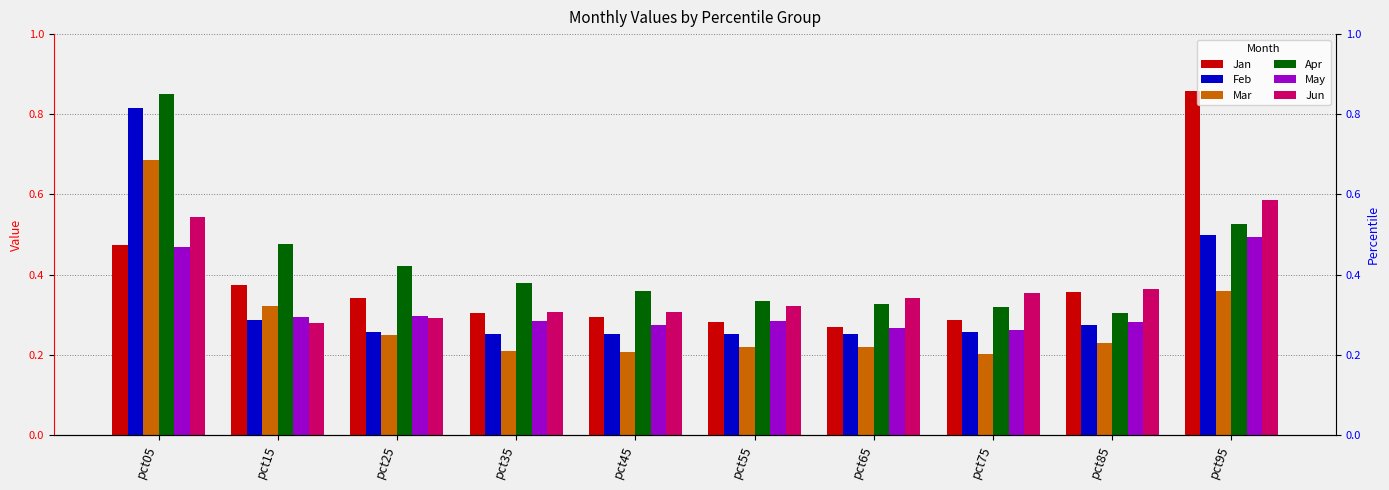

Reading right to left, what are all the values shown in this chart?

Jan: pct95=0.9	pct85=0.4	pct75=0.3	pct65=0.3	pct55=0.3	pct45=0.3	pct35=0.3	pct25=0.3	pct15=0.4	pct05=0.5
Feb: pct95=0.5	pct85=0.3	pct75=0.3	pct65=0.3	pct55=0.3	pct45=0.3	pct35=0.3	pct25=0.3	pct15=0.3	pct05=0.8
Mar: pct95=0.4	pct85=0.2	pct75=0.2	pct65=0.2	pct55=0.2	pct45=0.2	pct35=0.2	pct25=0.2	pct15=0.3	pct05=0.7
Apr: pct95=0.5	pct85=0.3	pct75=0.3	pct65=0.3	pct55=0.3	pct45=0.4	pct35=0.4	pct25=0.4	pct15=0.5	pct05=0.9
May: pct95=0.5	pct85=0.3	pct75=0.3	pct65=0.3	pct55=0.3	pct45=0.3	pct35=0.3	pct25=0.3	pct15=0.3	pct05=0.5
Jun: pct95=0.6	pct85=0.4	pct75=0.4	pct65=0.3	pct55=0.3	pct45=0.3	pct35=0.3	pct25=0.3	pct15=0.3	pct05=0.5